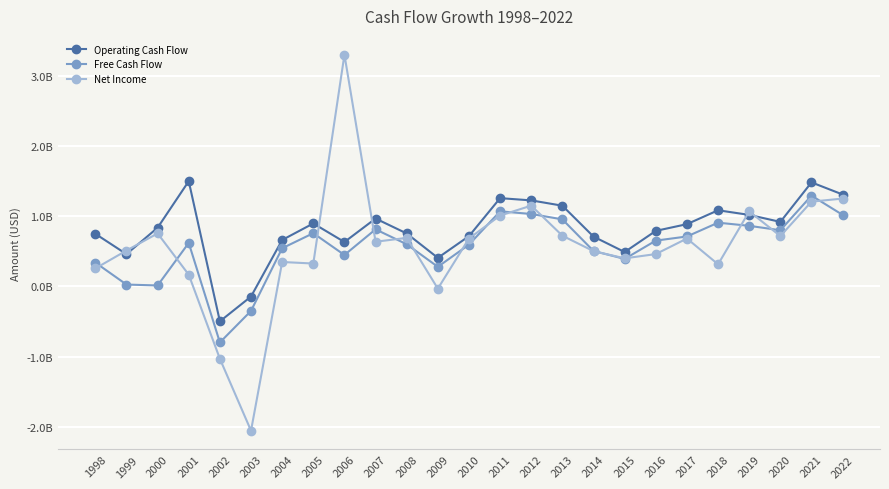

Which series changed the most between 2011 and 2021?

Operating Cash Flow